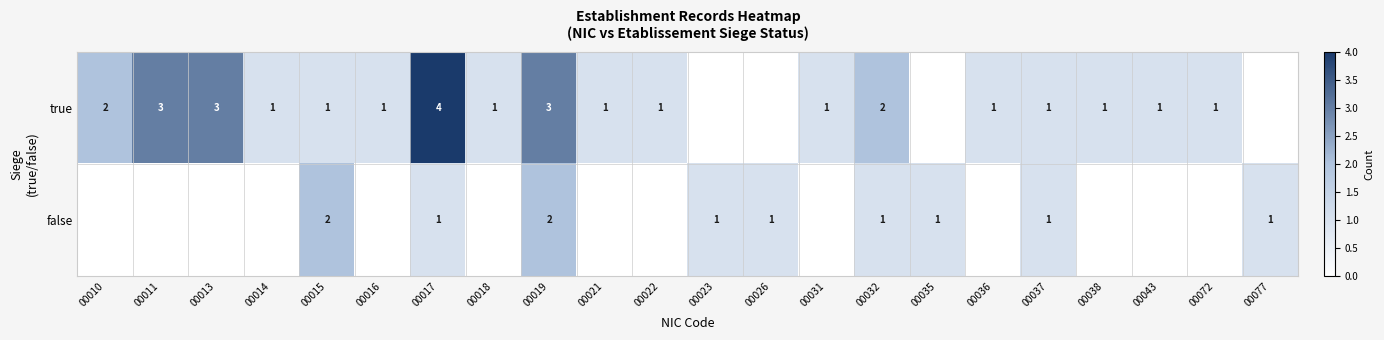

Rank the series at 00019 from lowest to highest value.

false, true